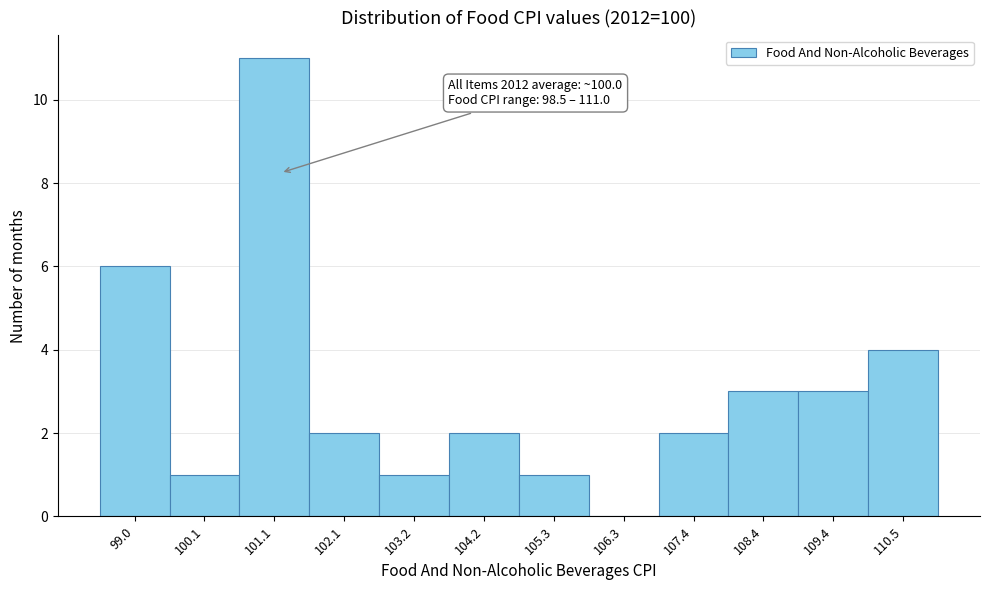

Over which range of the x-axis is the bar tallest?

100.6 to 101.6